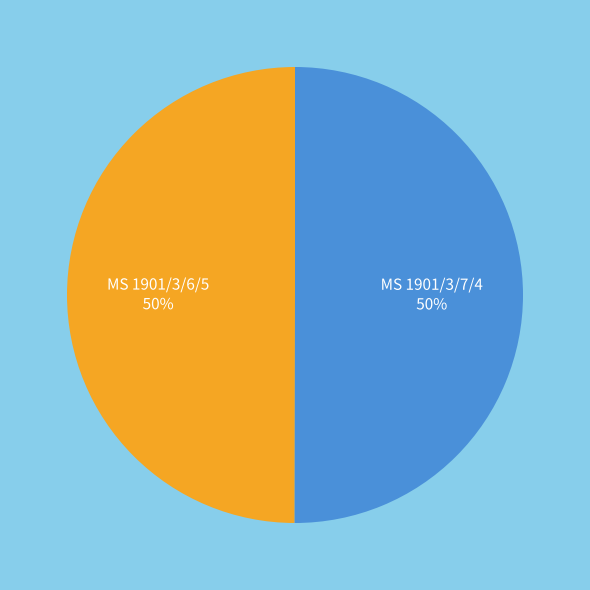

To the nearest percent, what is the combined percentage of MS 1901/3/6/5 and MS 1901/3/7/4?

100%